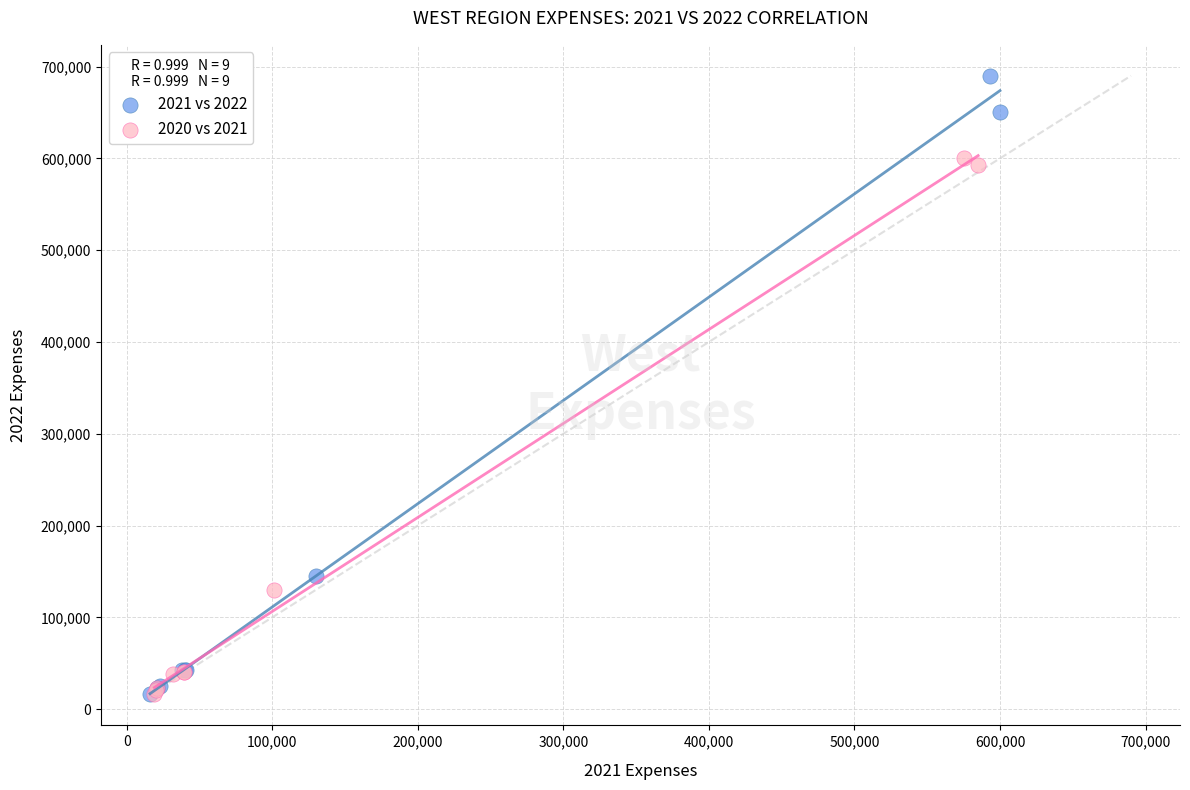

Which series reaches the maximum Y coordinate?

2021 vs 2022